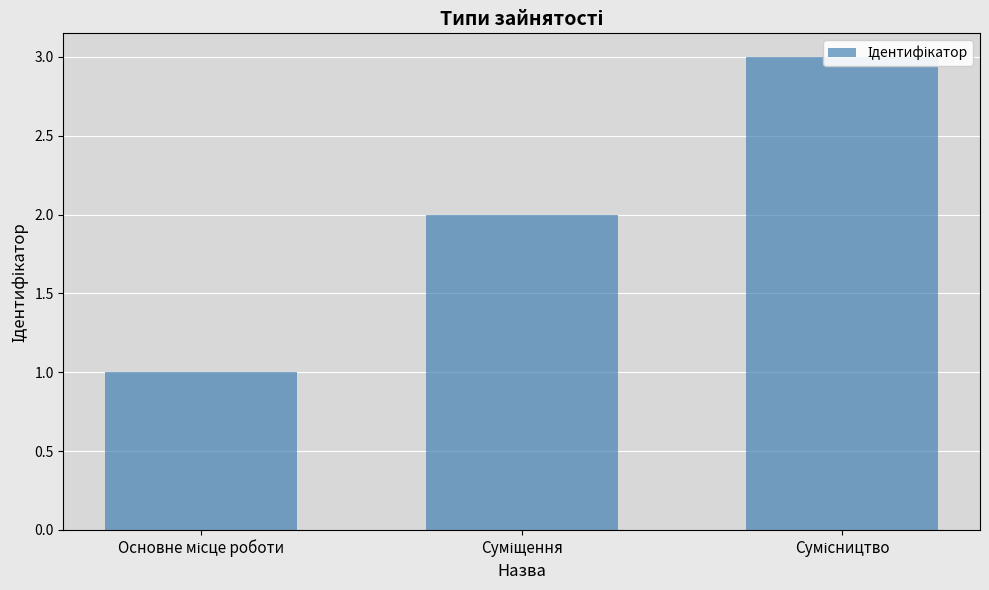

What is the label of the 1st bar from the right?

Сумісництво